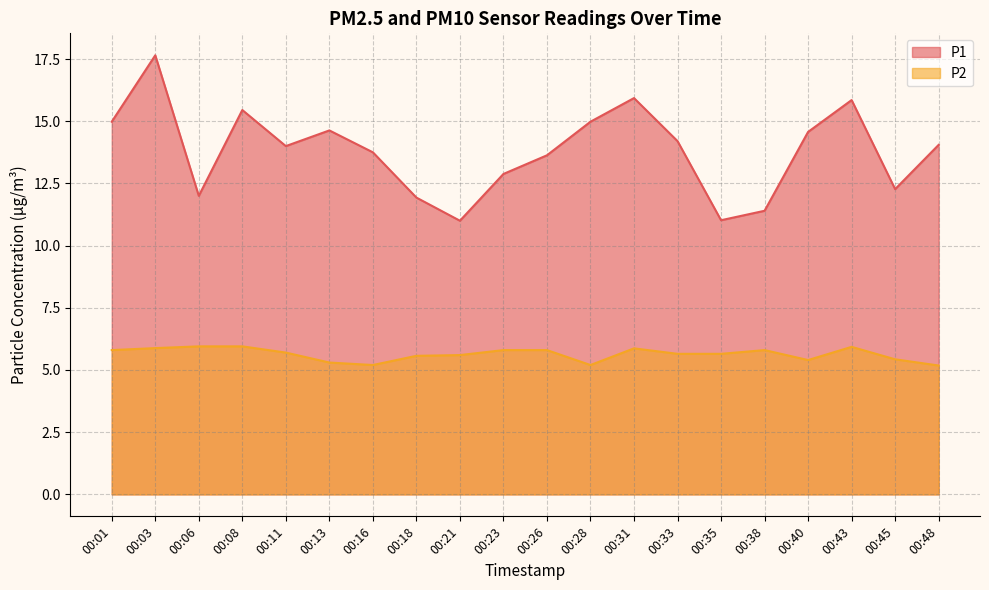

Reading left to right, transcribe all the data shown in this chart.

P1: 15.0	17.6	12.0	15.4	14.0	14.6	13.8	11.9	11.0	12.9	13.6	15.0	15.9	14.2	11.0	11.4	14.6	15.8	12.3	14.1
P2: 5.8	5.9	6.0	6.0	5.7	5.3	5.2	5.6	5.6	5.8	5.8	5.2	5.9	5.7	5.7	5.8	5.4	5.9	5.4	5.2